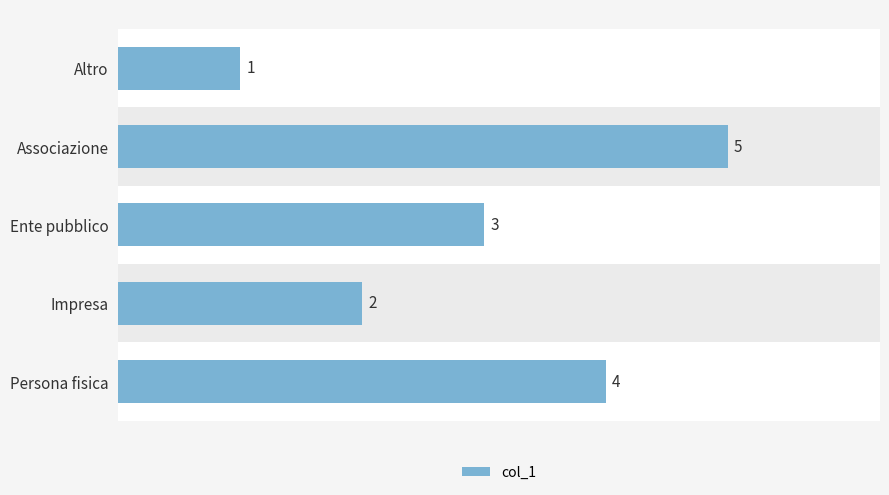

Is it true that the value at Associazione is 5?

True